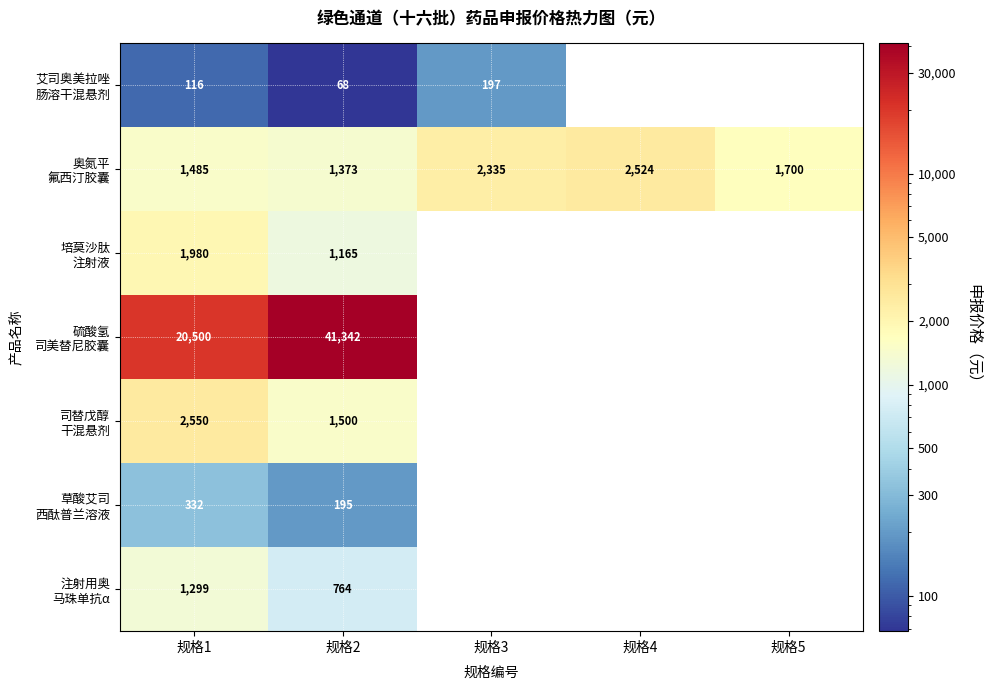

What is the spread (max minus min) of values at 规格2?

41274.0